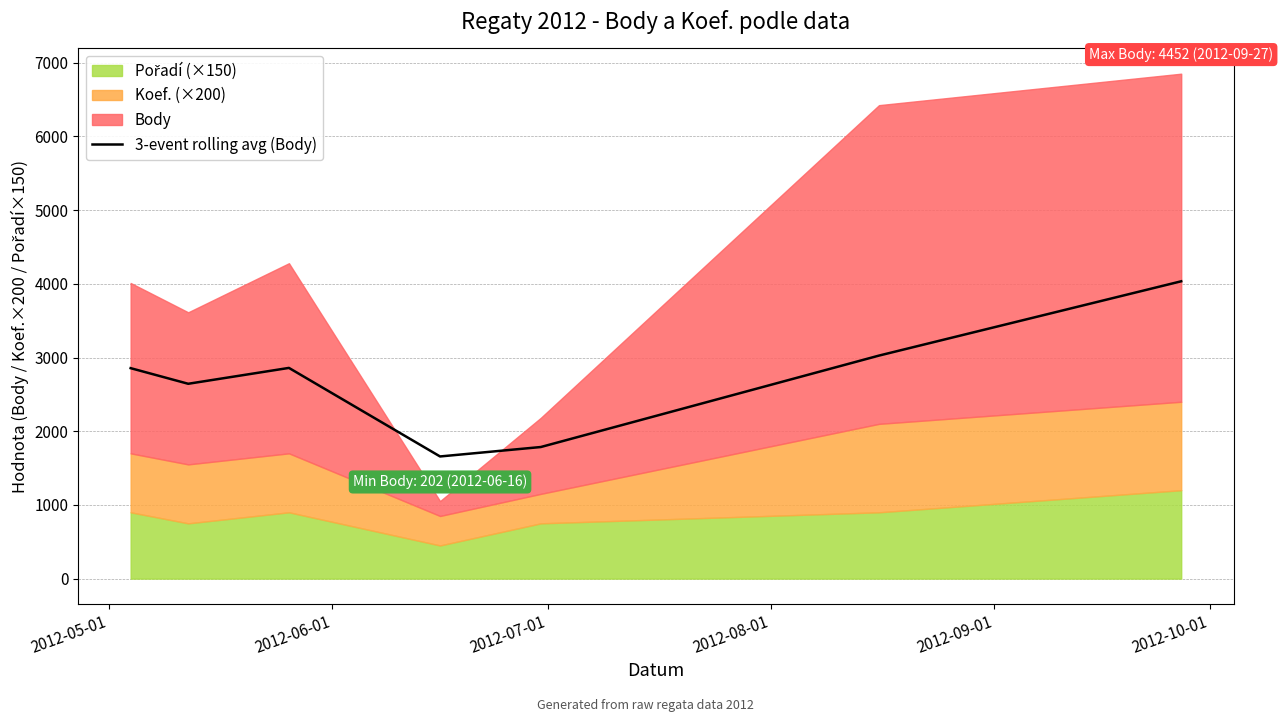

How many data points does each series have?

7